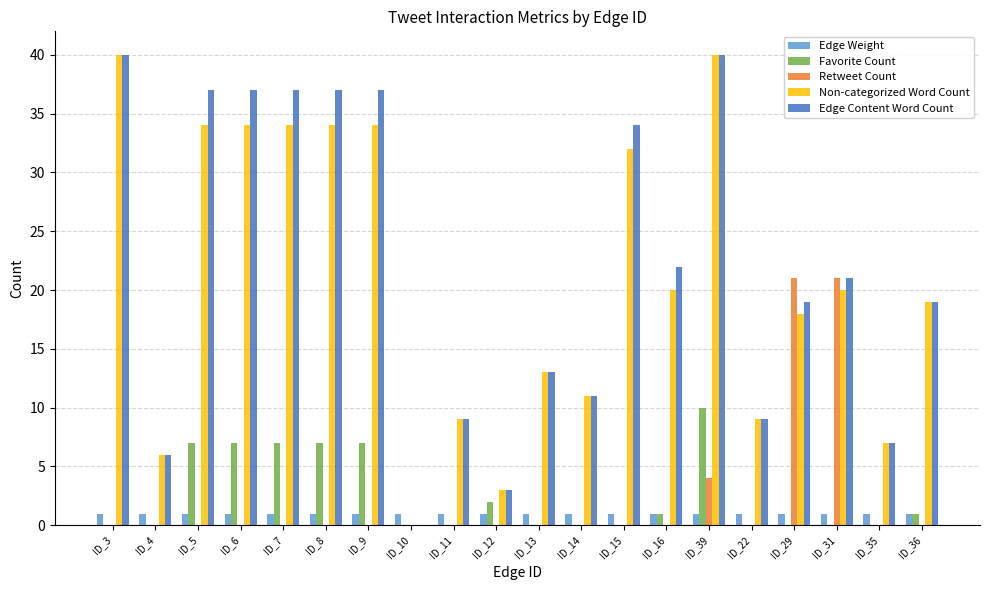

Reading left to right, extract all data points from this chart.

Edge Weight: ID_3=1	ID_4=1	ID_5=1	ID_6=1	ID_7=1	ID_8=1	ID_9=1	ID_10=1	ID_11=1	ID_12=1	ID_13=1	ID_14=1	ID_15=1	ID_16=1	ID_39=1	ID_22=1	ID_29=1	ID_31=1	ID_35=1	ID_36=1
Favorite Count: ID_3=0	ID_4=0	ID_5=7	ID_6=7	ID_7=7	ID_8=7	ID_9=7	ID_10=0	ID_11=0	ID_12=2	ID_13=0	ID_14=0	ID_15=0	ID_16=1	ID_39=10	ID_22=0	ID_29=0	ID_31=0	ID_35=0	ID_36=1
Retweet Count: ID_3=0	ID_4=0	ID_5=0	ID_6=0	ID_7=0	ID_8=0	ID_9=0	ID_10=0	ID_11=0	ID_12=0	ID_13=0	ID_14=0	ID_15=0	ID_16=0	ID_39=4	ID_22=0	ID_29=21	ID_31=21	ID_35=0	ID_36=0
Non-categorized Word Count: ID_3=40	ID_4=6	ID_5=34	ID_6=34	ID_7=34	ID_8=34	ID_9=34	ID_10=0	ID_11=9	ID_12=3	ID_13=13	ID_14=11	ID_15=32	ID_16=20	ID_39=40	ID_22=9	ID_29=18	ID_31=20	ID_35=7	ID_36=19
Edge Content Word Count: ID_3=40	ID_4=6	ID_5=37	ID_6=37	ID_7=37	ID_8=37	ID_9=37	ID_10=0	ID_11=9	ID_12=3	ID_13=13	ID_14=11	ID_15=34	ID_16=22	ID_39=40	ID_22=9	ID_29=19	ID_31=21	ID_35=7	ID_36=19